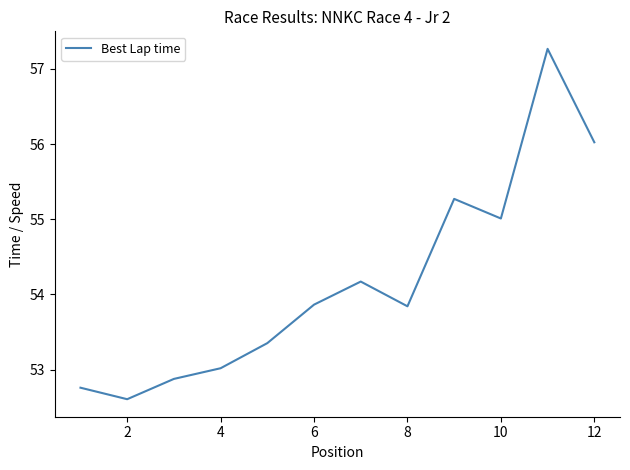

What is the difference between the maximum and minimum values?

4.7